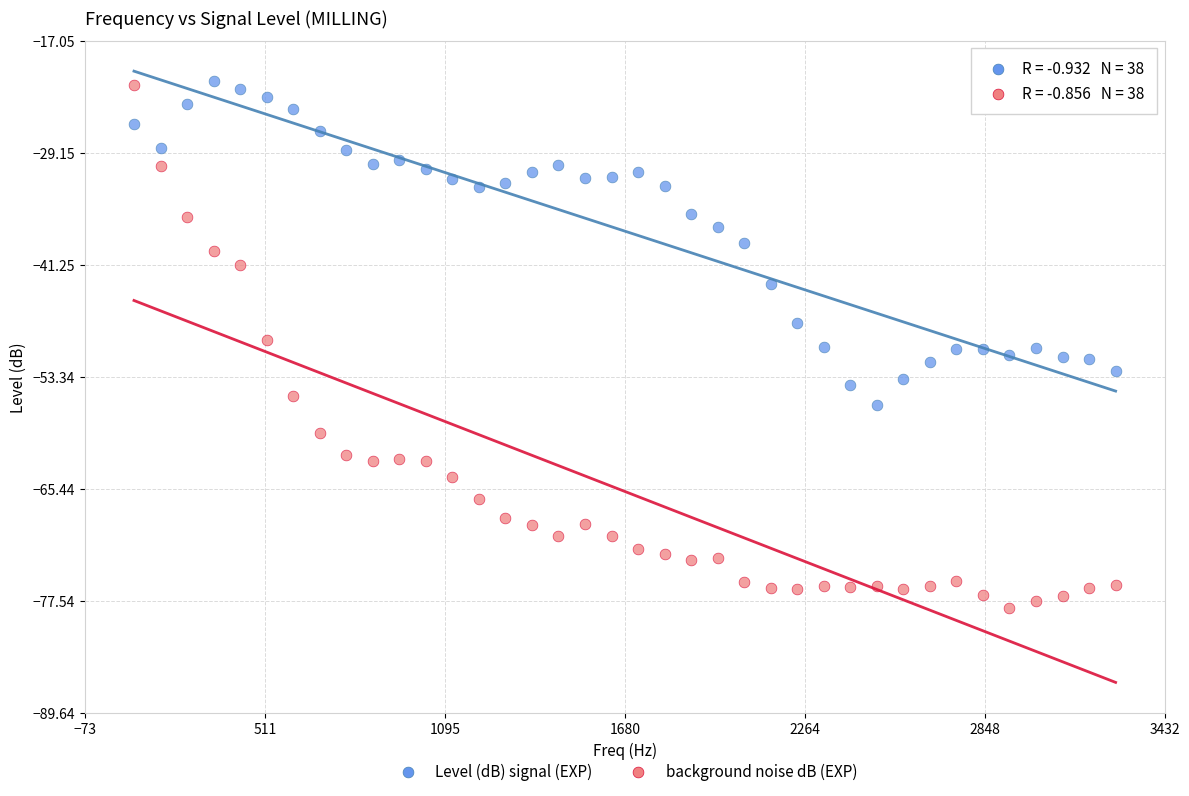

Which series reaches the minimum Y coordinate?

background noise dB (EXP)